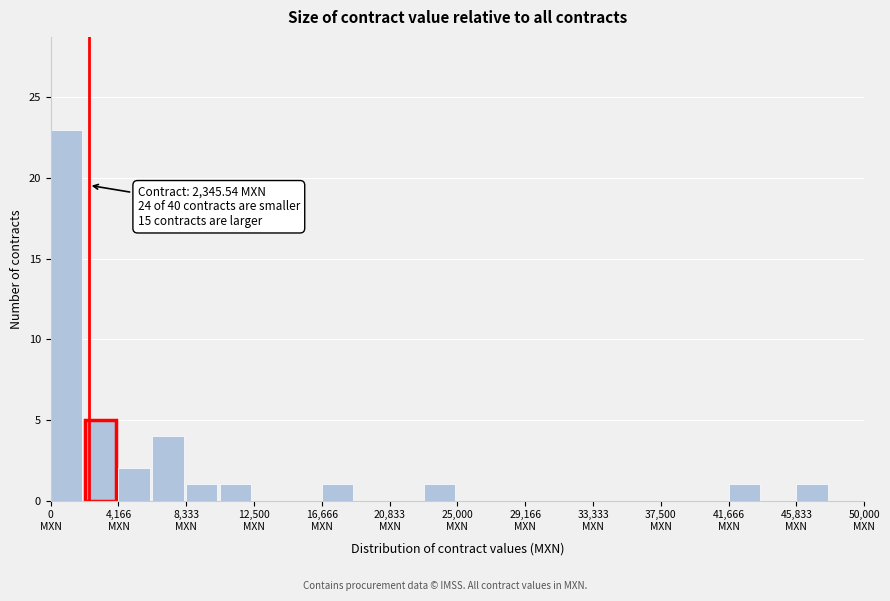

Which range on the x-axis has the tallest bar?

0 to 2000